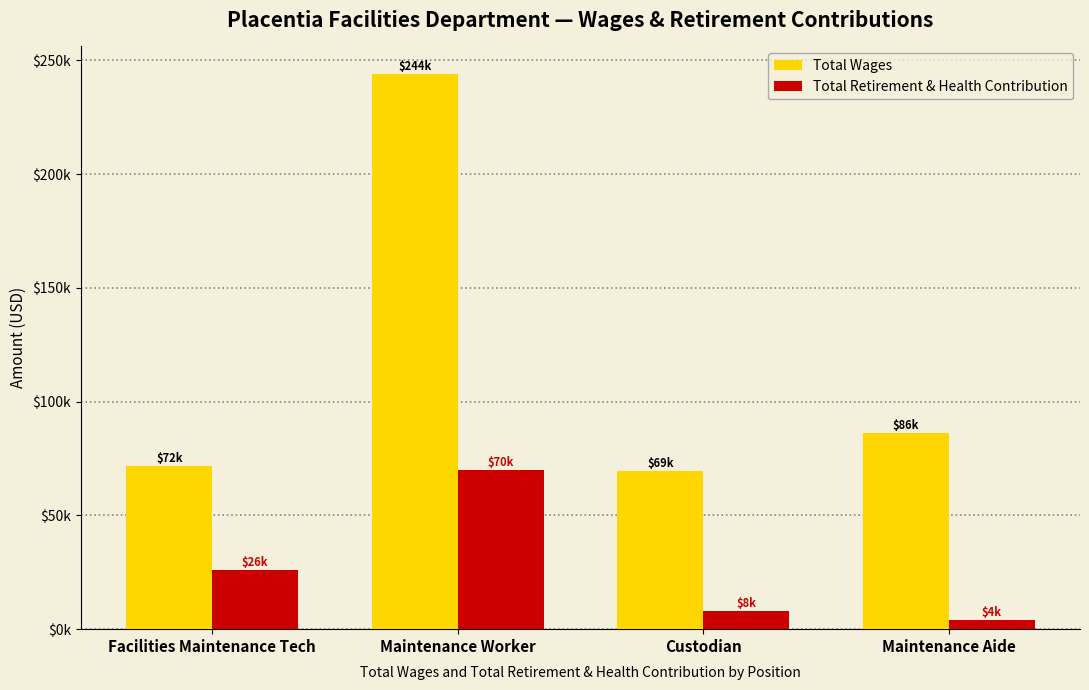

The value of Total Wages at Maintenance Worker is 243885. True or false?

True